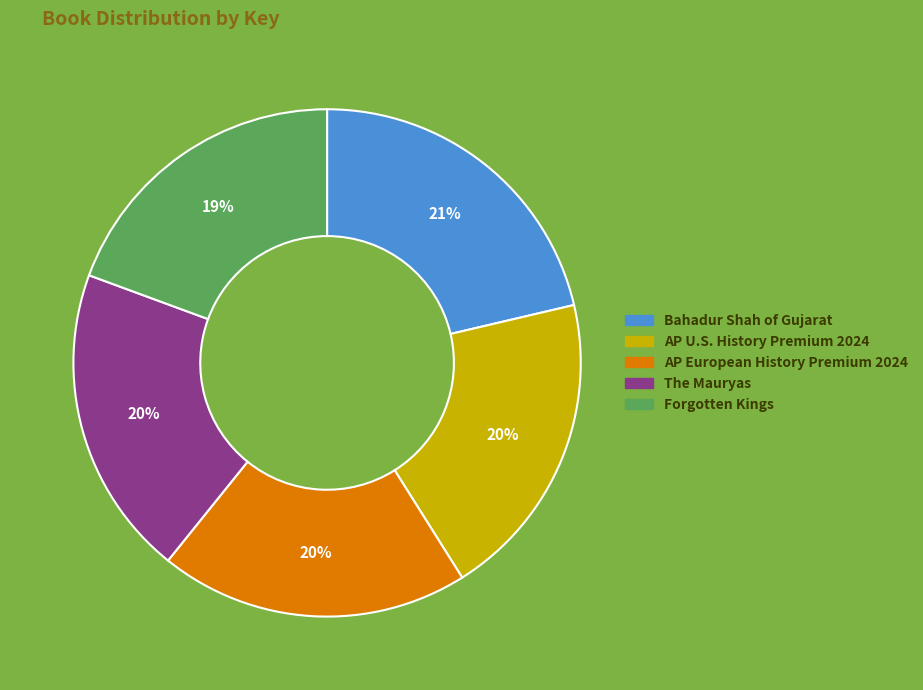

What percentage is the AP U.S. History Premium 2024 slice, to the nearest percent?

20%